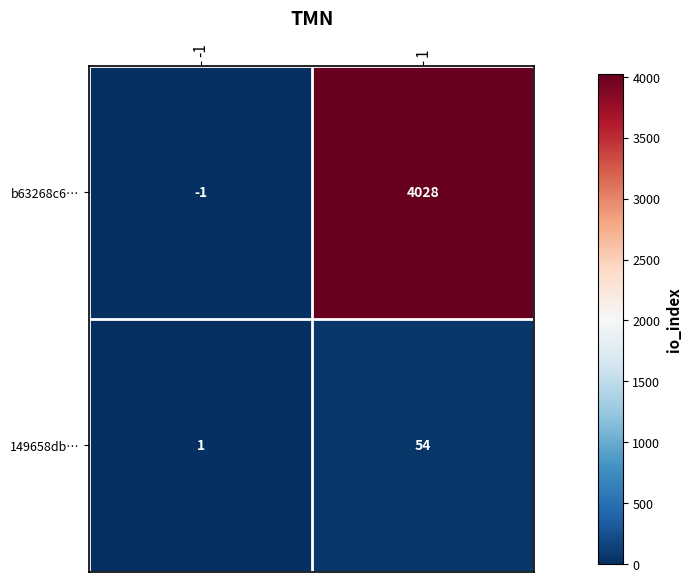

What is the sum of all b63268c6… values?

4027